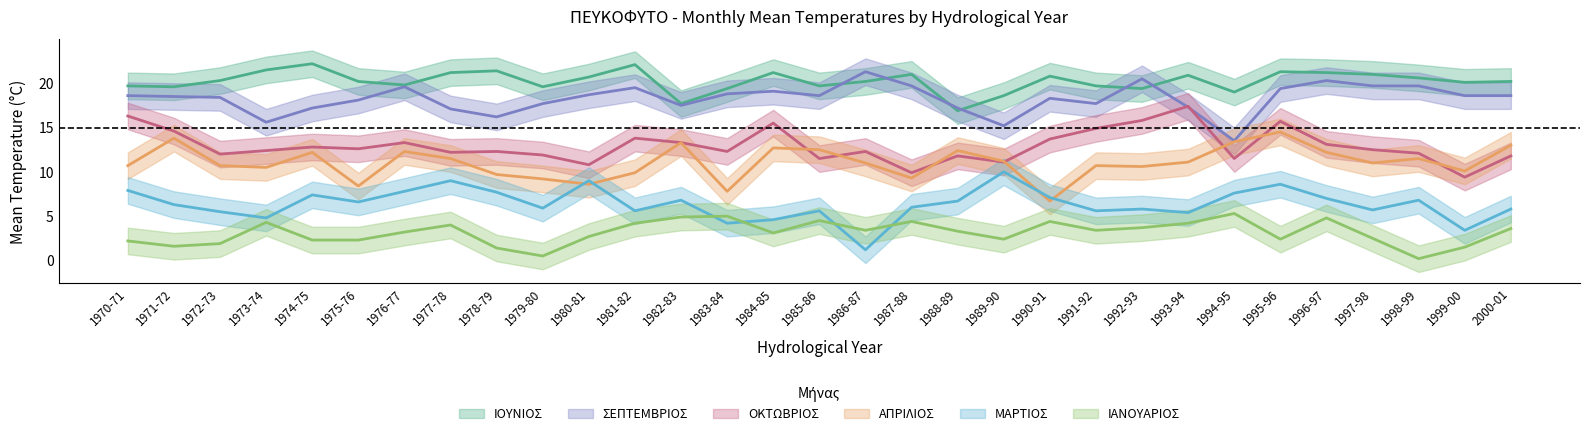

What is the sum of the ΑΠΡΙΛΙΟΣ values at 1986-87 and 1997-98?

22.0